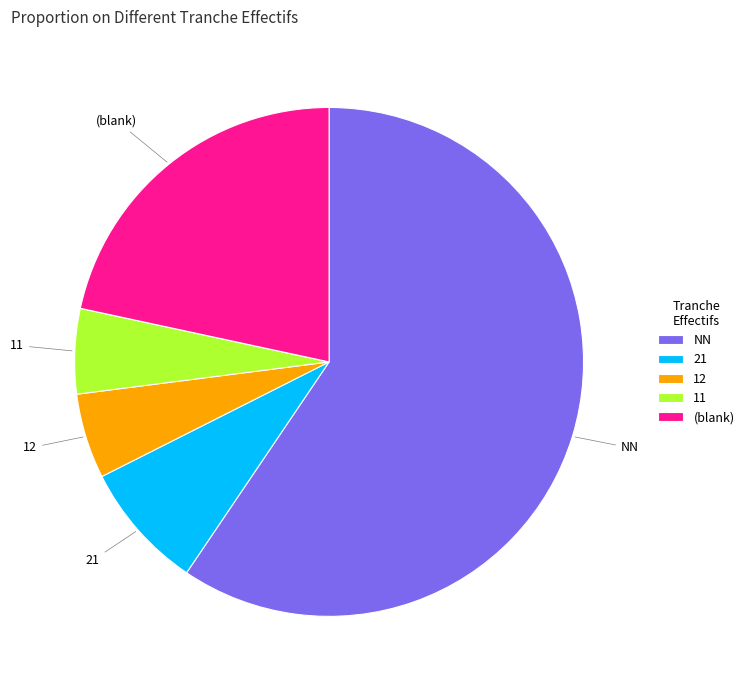

True or false: (blank) accounts for 35% of the total.

False